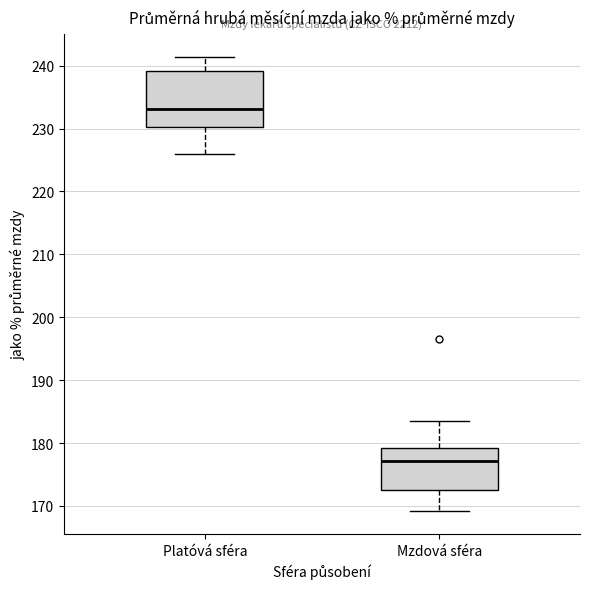

Which box's median line is the lowest?

Mzdová sféra